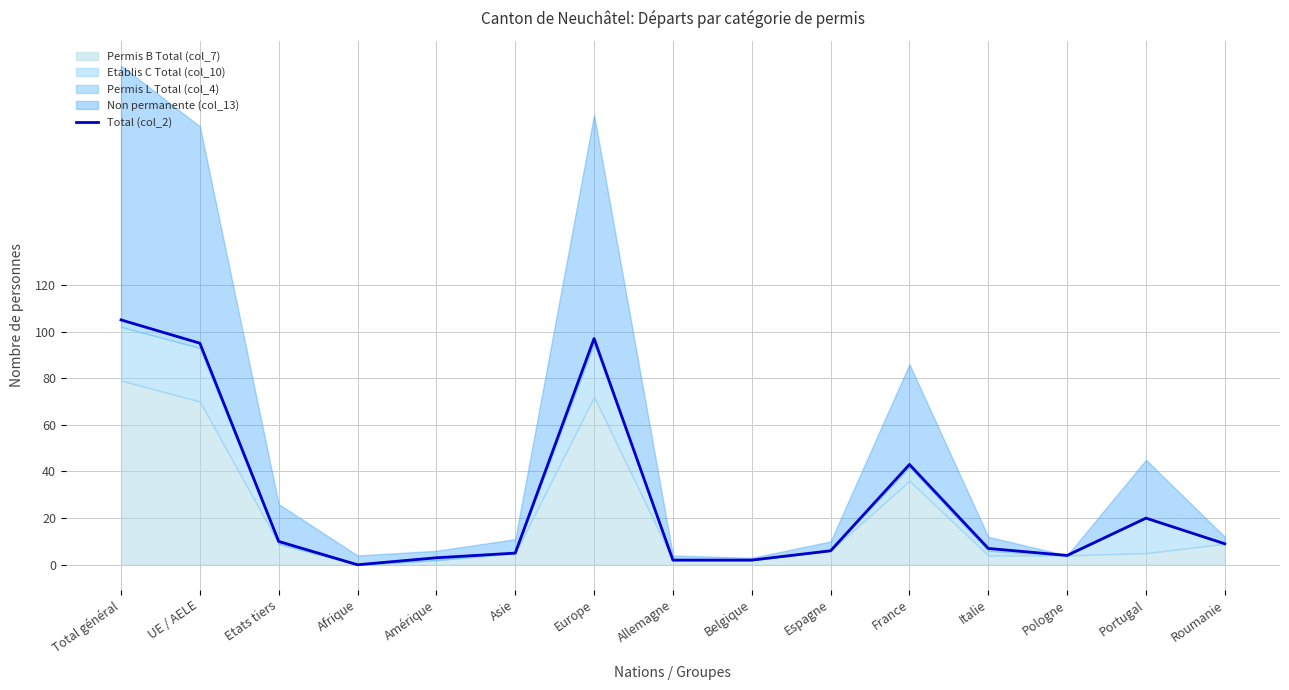

Reading left to right, transcribe all the data shown in this chart.

Total général=105	UE / AELE=95	Etats tiers=10	Afrique=0	Amérique=3	Asie=5	Europe=97	Allemagne=2	Belgique=2	Espagne=6	France=43	Italie=7	Pologne=4	Portugal=20	Roumanie=9